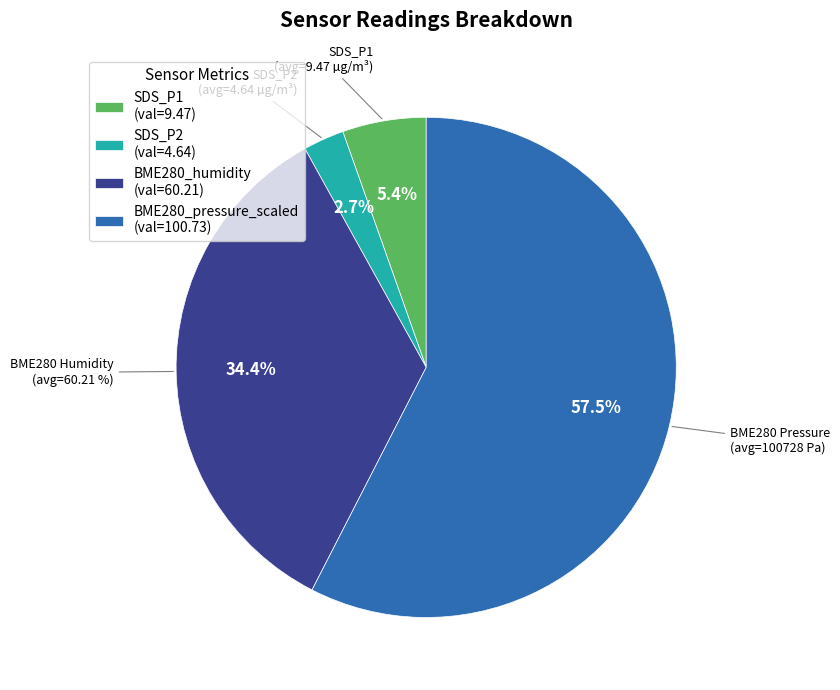

True or false: BME280_humidity (mean) accounts for 1% of the total.

False